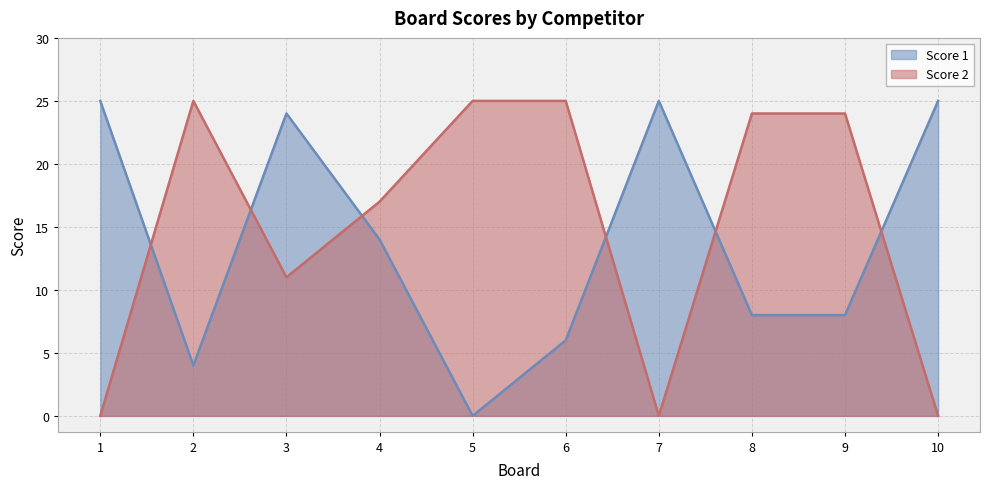

How many lines are shown in the chart?

2